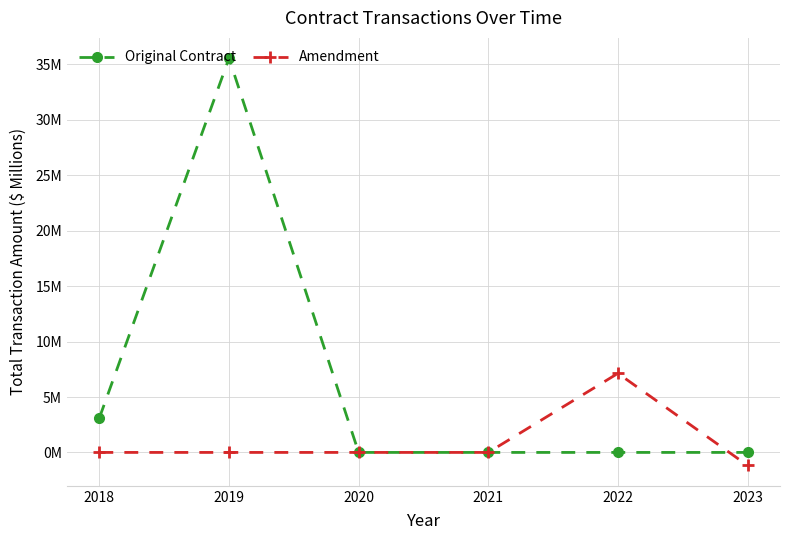

List the labels in order of Amendment value, smallest first.

2023, 2018, 2019, 2020, 2021, 2022